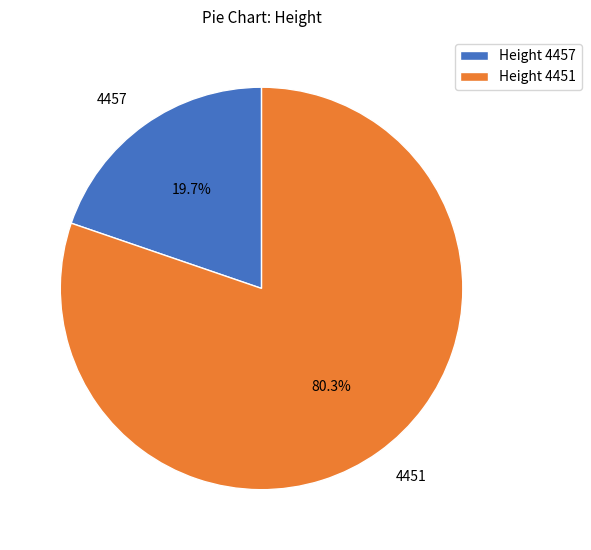

Rank the categories by value from highest to lowest.

4451, 4457